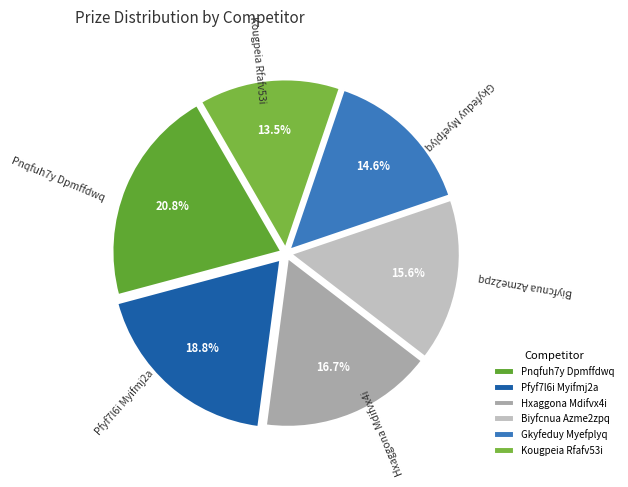

What percentage is NOT represented by Hxaggona Mdifvx4i?

83.3%